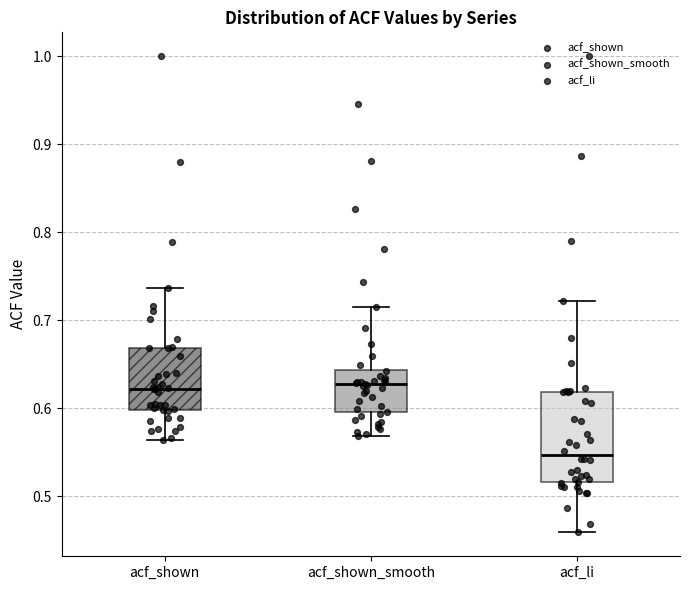

Reading left to right, read every box against the y-axis: the position of its median line, the range the box covers, and the ends of its whiskers. The values are not printed on the chart, so give them approximately, as read against the axis.

acf_shown: median 0.62, box 0.60 to 0.67, whiskers 0.56 to 0.74
acf_shown_smooth: median 0.63, box 0.60 to 0.64, whiskers 0.57 to 0.72
acf_li: median 0.55, box 0.52 to 0.62, whiskers 0.46 to 0.72